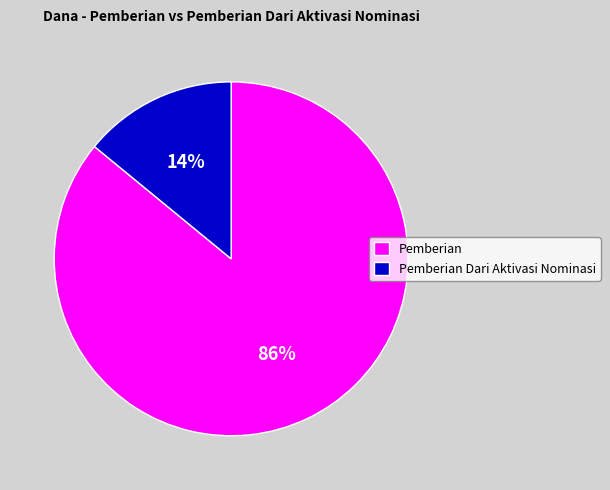

Is the sum of Pemberian Dari Aktivasi Nominasi and Pemberian greater than half?

Yes